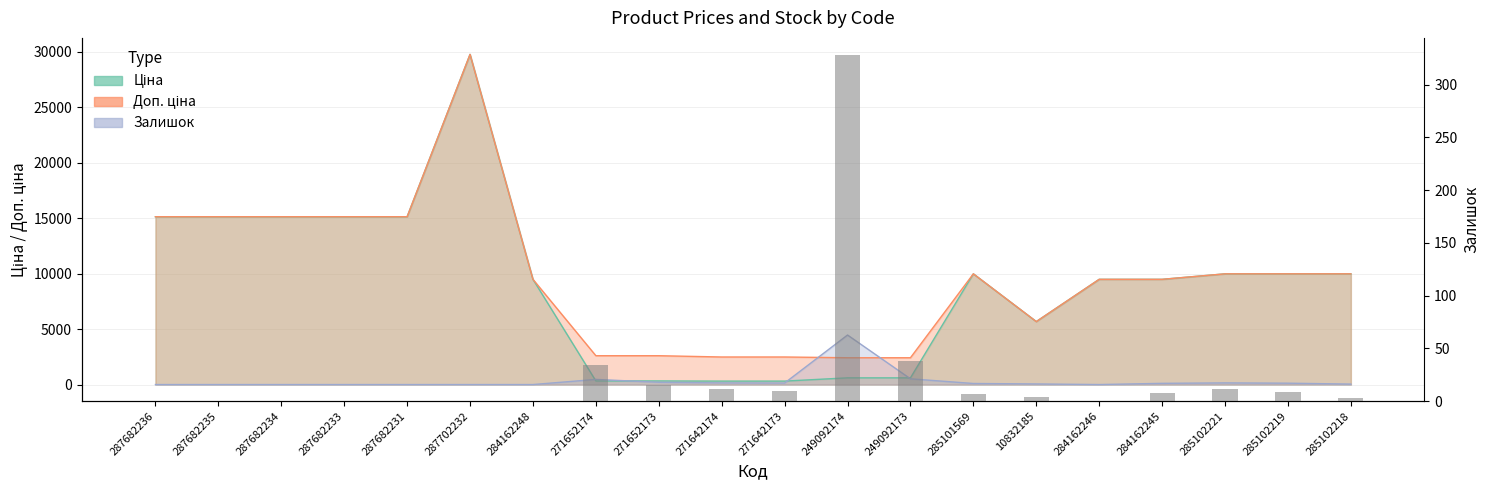

Where does the data first go above 7?

271652174